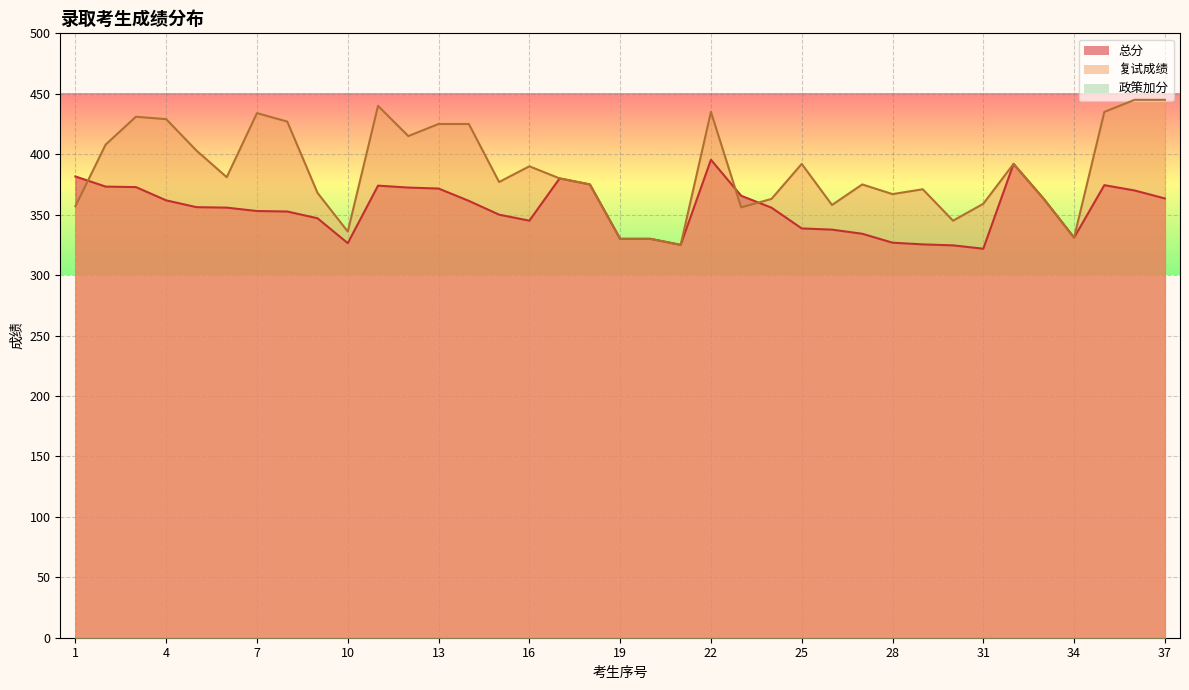

Where does the 总分 series first go above 355?

1